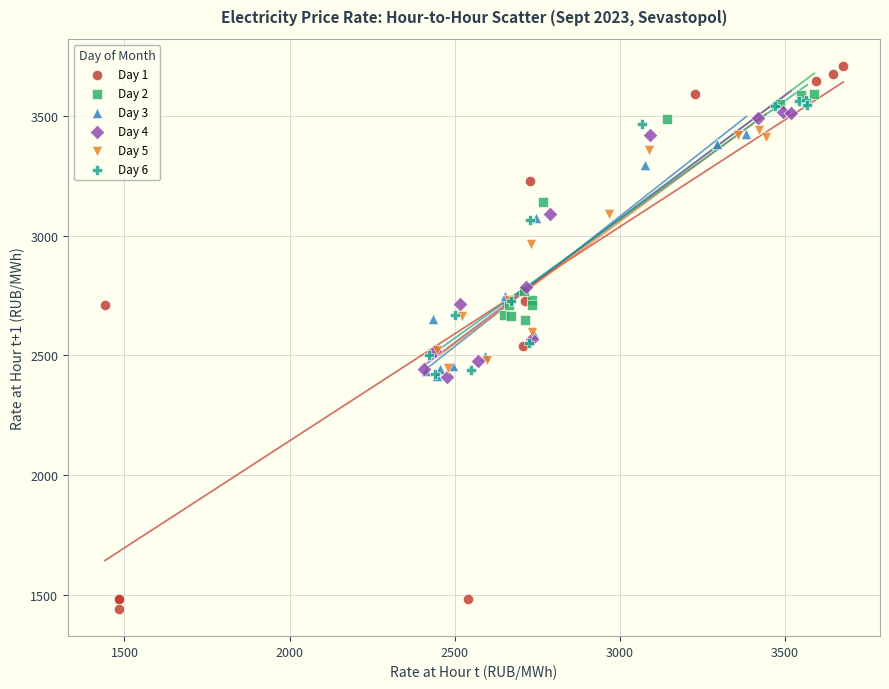

Which series contains the highest Y value?

Day 1